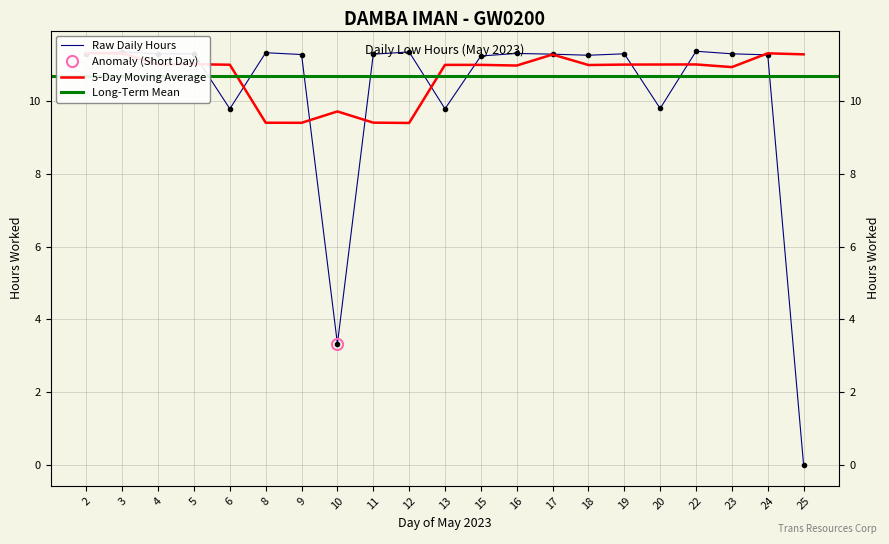

True or false: there are more than 1 points higher than both neighbors.

True